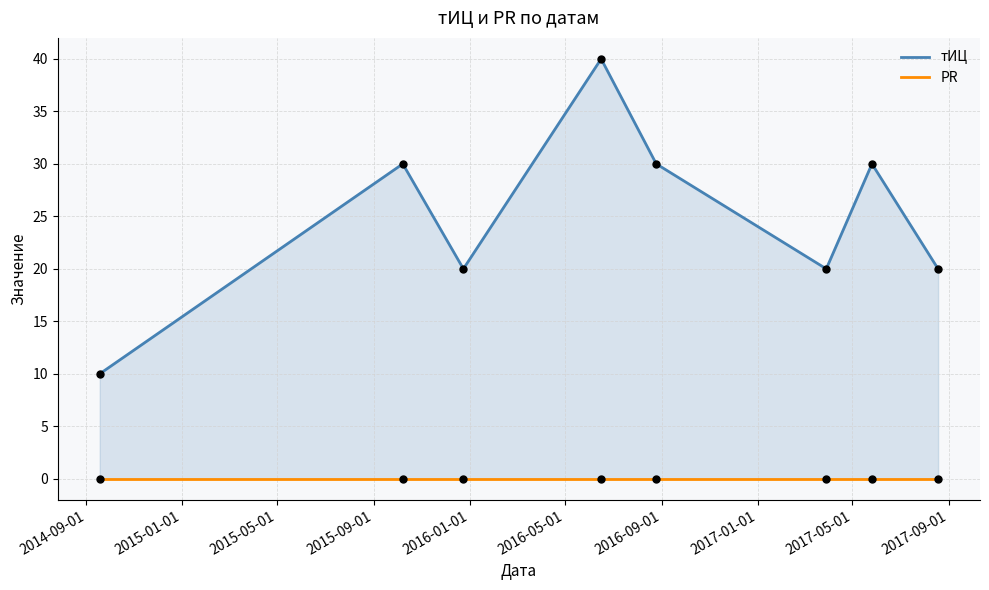

What are all the series names shown in the legend?

тИЦ, PR